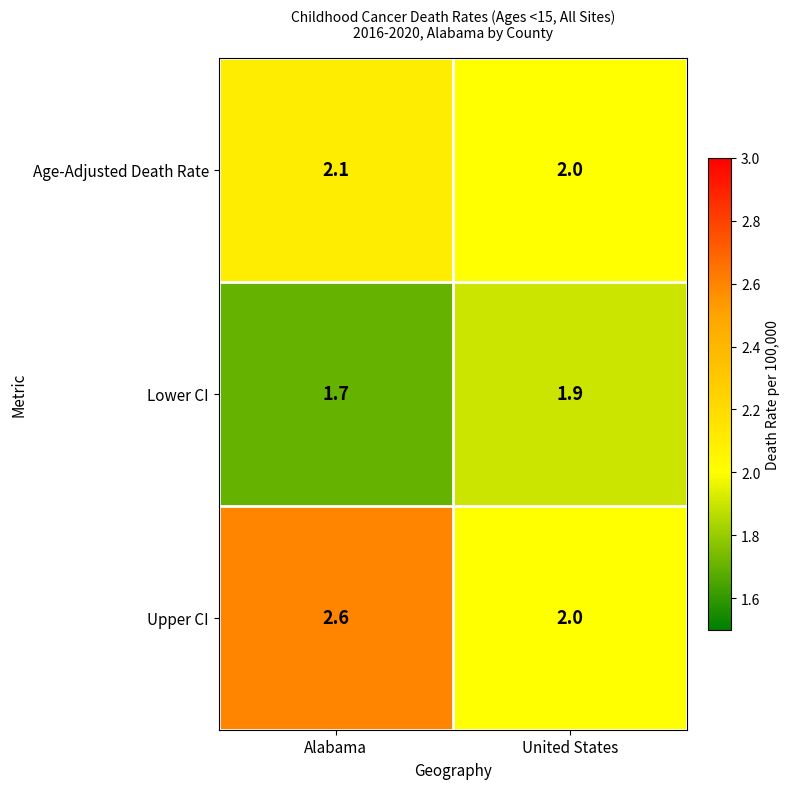

What is the sum of the Upper CI values at United States and Alabama?

4.6